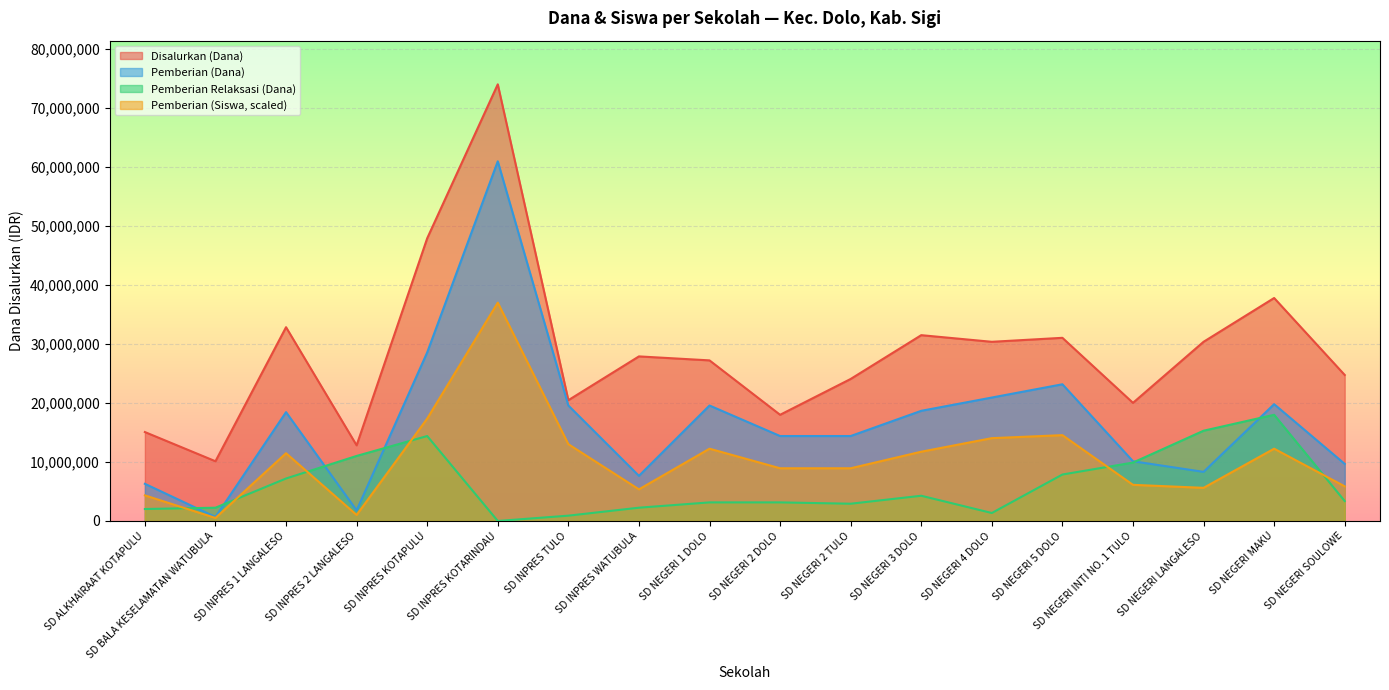

At which category does Pemberian Relaksasi (Dana) reach its first local peak?

SD INPRES KOTAPULU